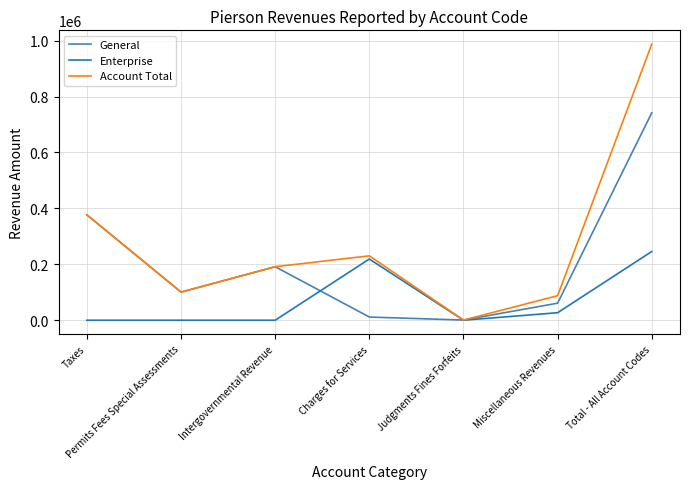

How many categories are shown in the chart?

7